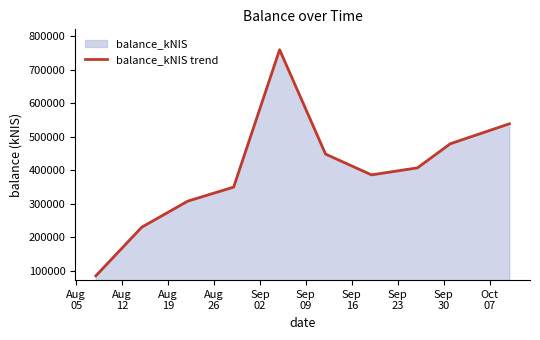

What is the smallest value displayed?

85096.0